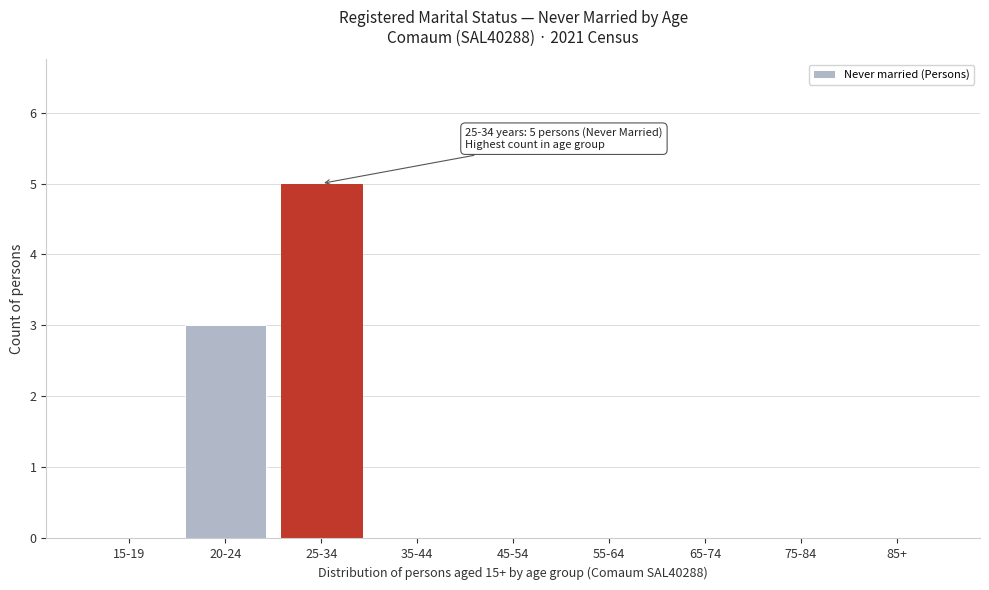

Reading right to left, what are all the values shown in this chart?

85+=0	75-84=0	65-74=0	55-64=0	45-54=0	35-44=0	25-34=5	20-24=3	15-19=0